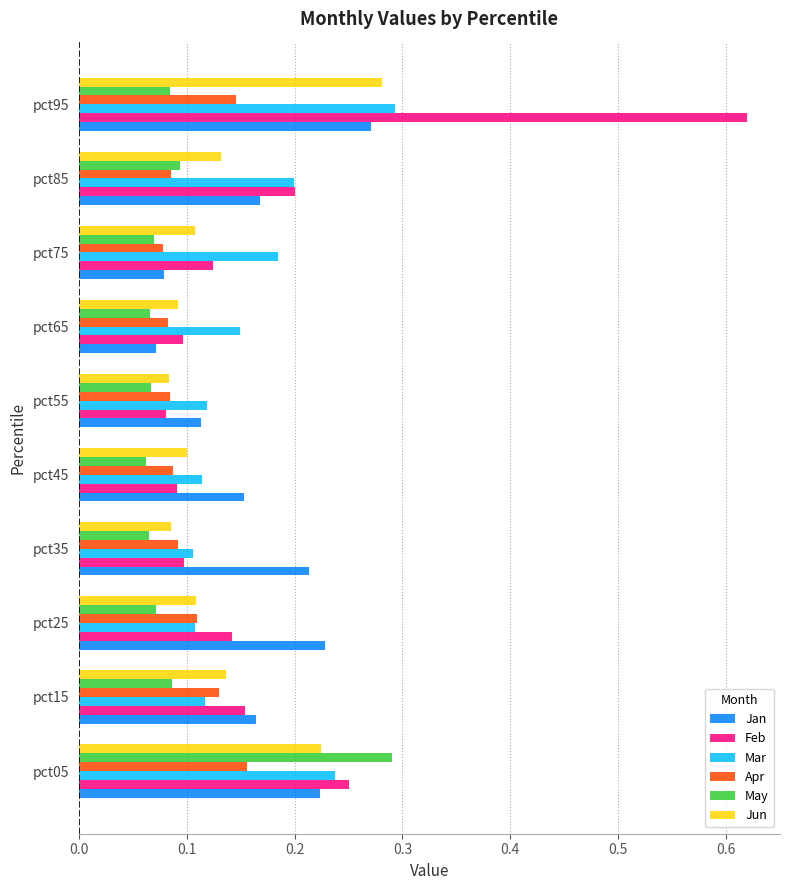

What are all the series names shown in the legend?

Jan, Feb, Mar, Apr, May, Jun